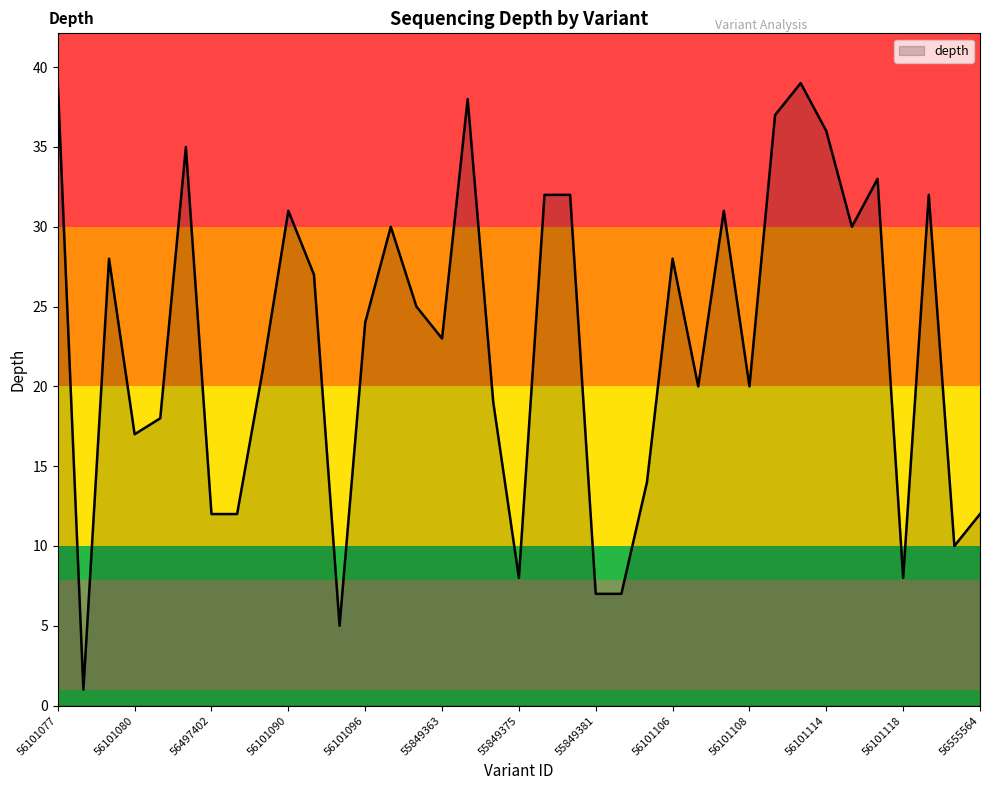

What is the greatest value displayed?

39